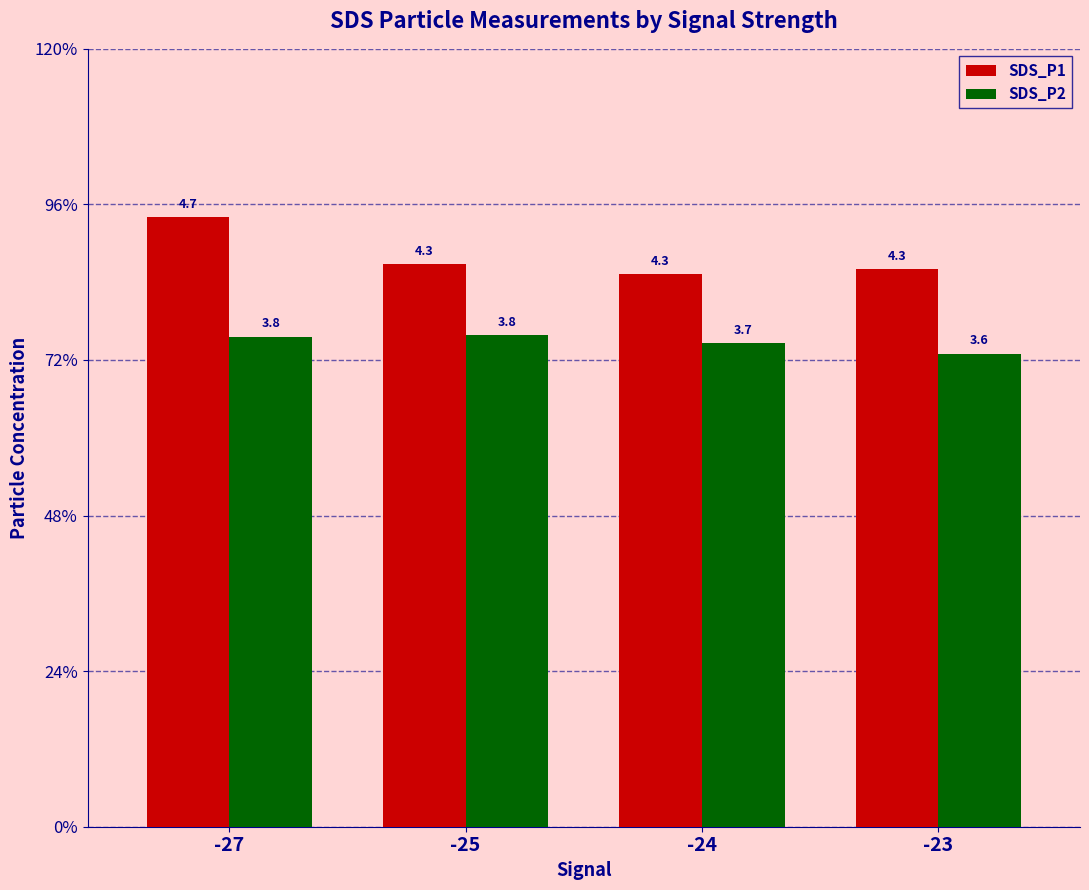

What are all the series names shown in the legend?

SDS_P1, SDS_P2